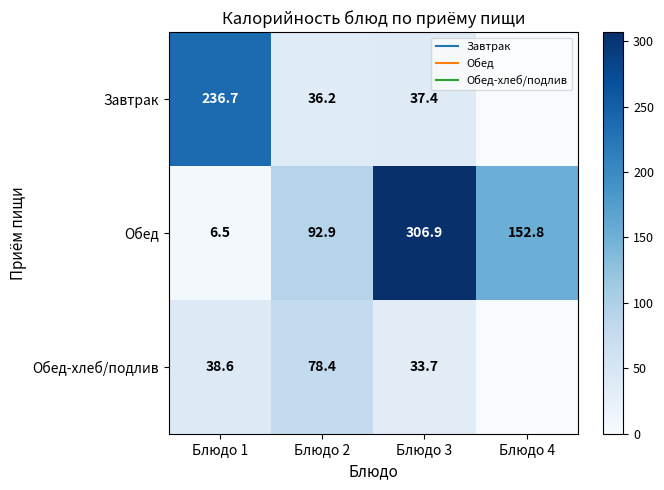

What is the difference between the maximum and second lowest values in the Обед-хлеб/подлив series?

44.7